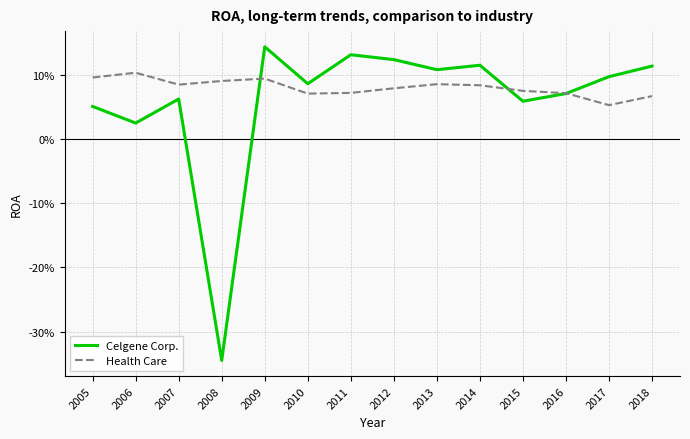

In Health Care, how many points are lower than both neighbors (excluding endpoints)?

3